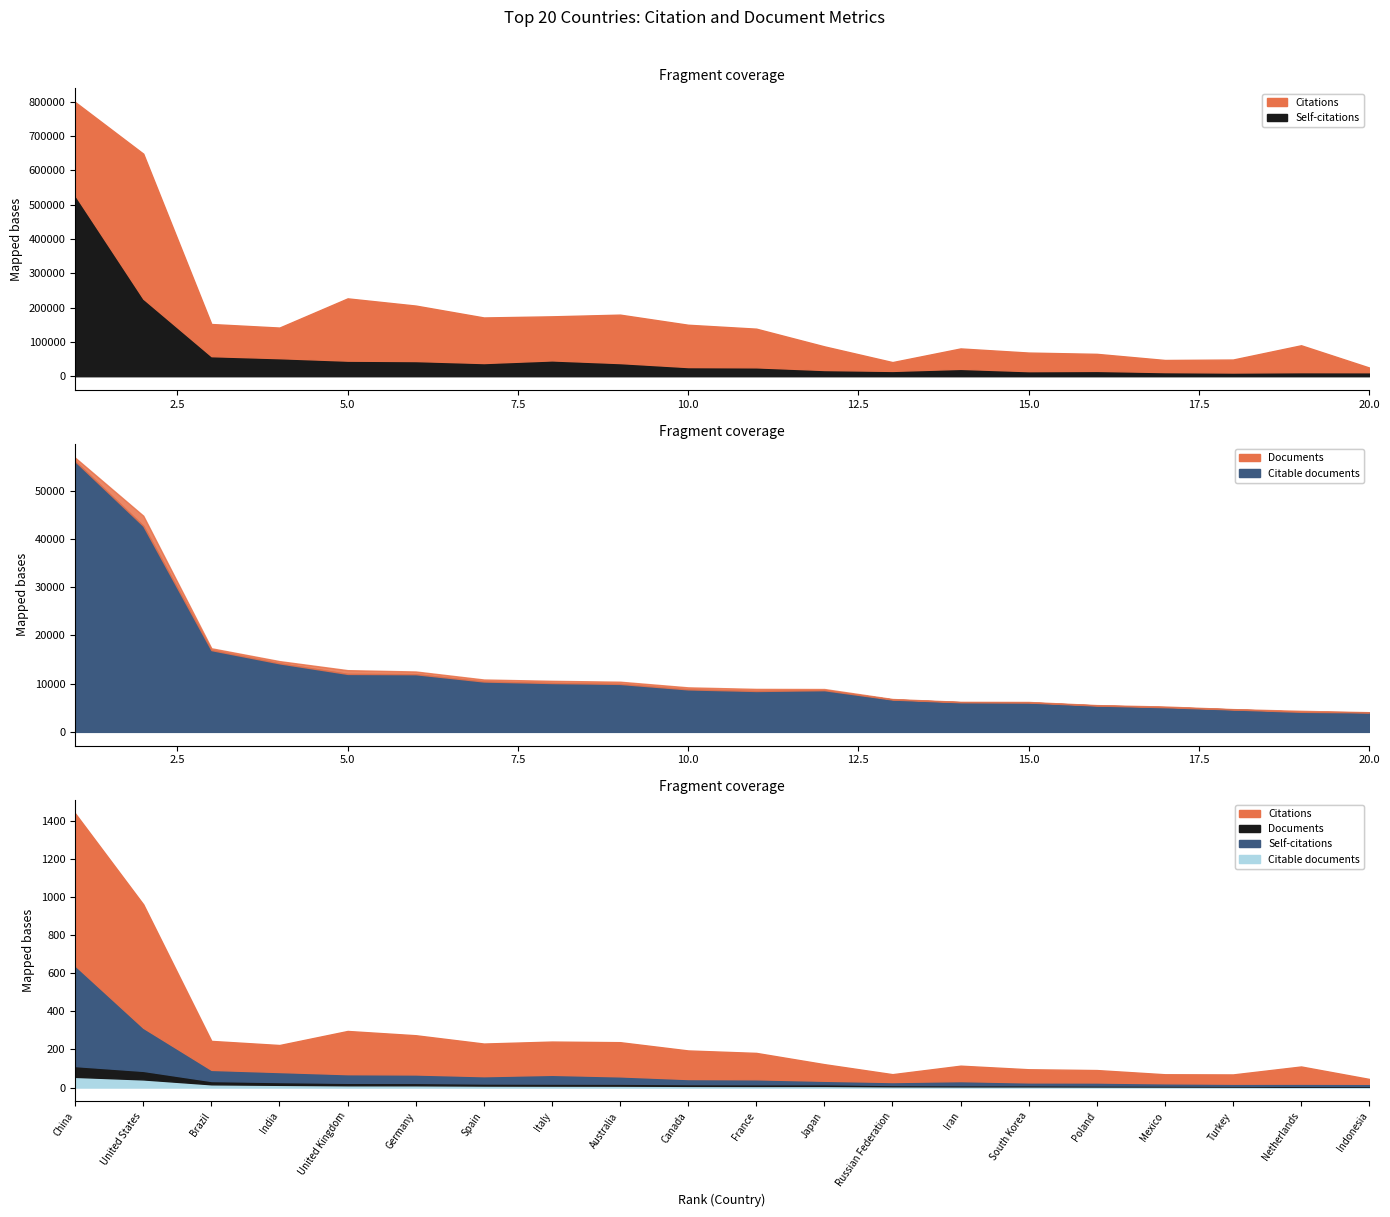

What is the value of the Documents point at the 4th from the left?

14661